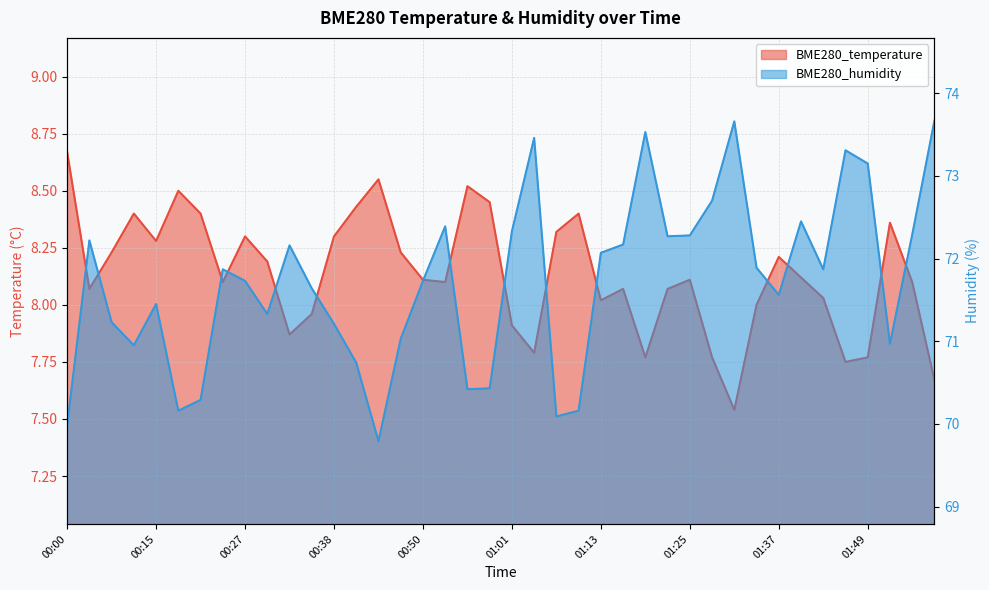

How many values in the BME280_humidity series exceed 71?

29